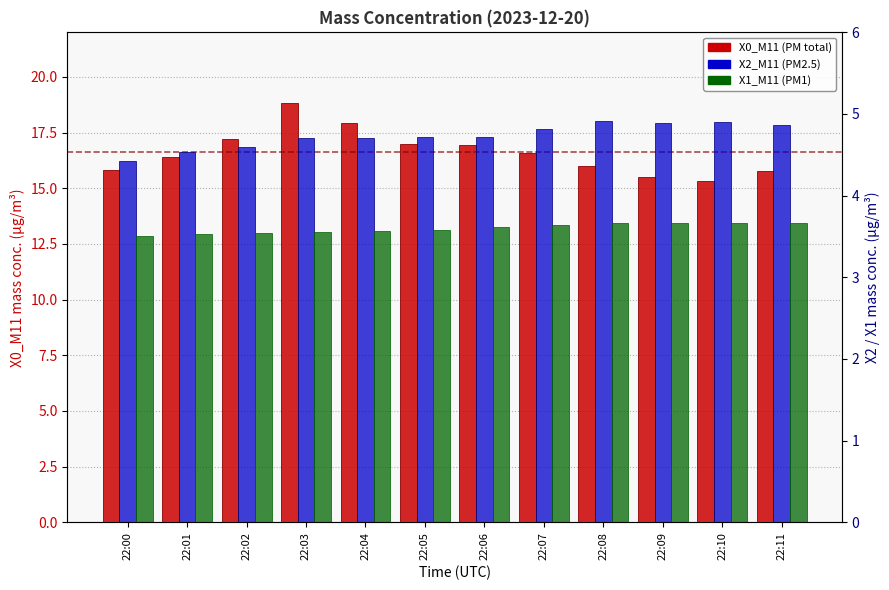

What are all the series names shown in the legend?

X0_M11 (PM total), X2_M11 (PM2.5), X1_M11 (PM1)